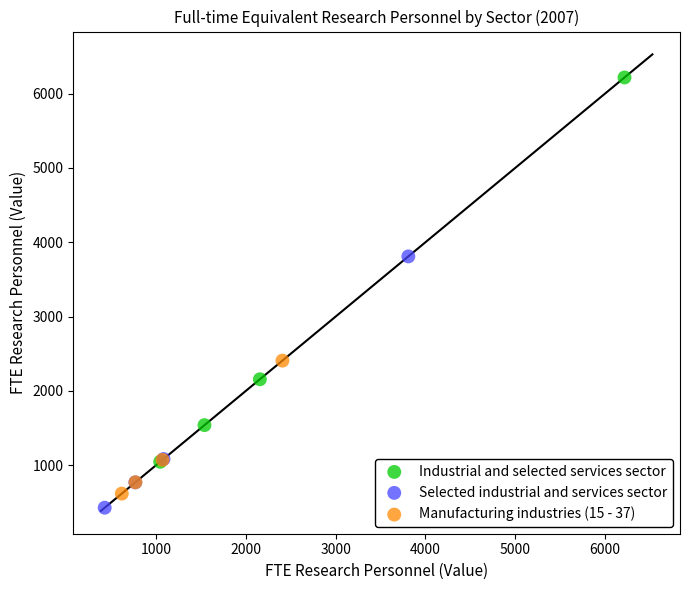

Which series contains the highest Y value?

Industrial and selected services sector